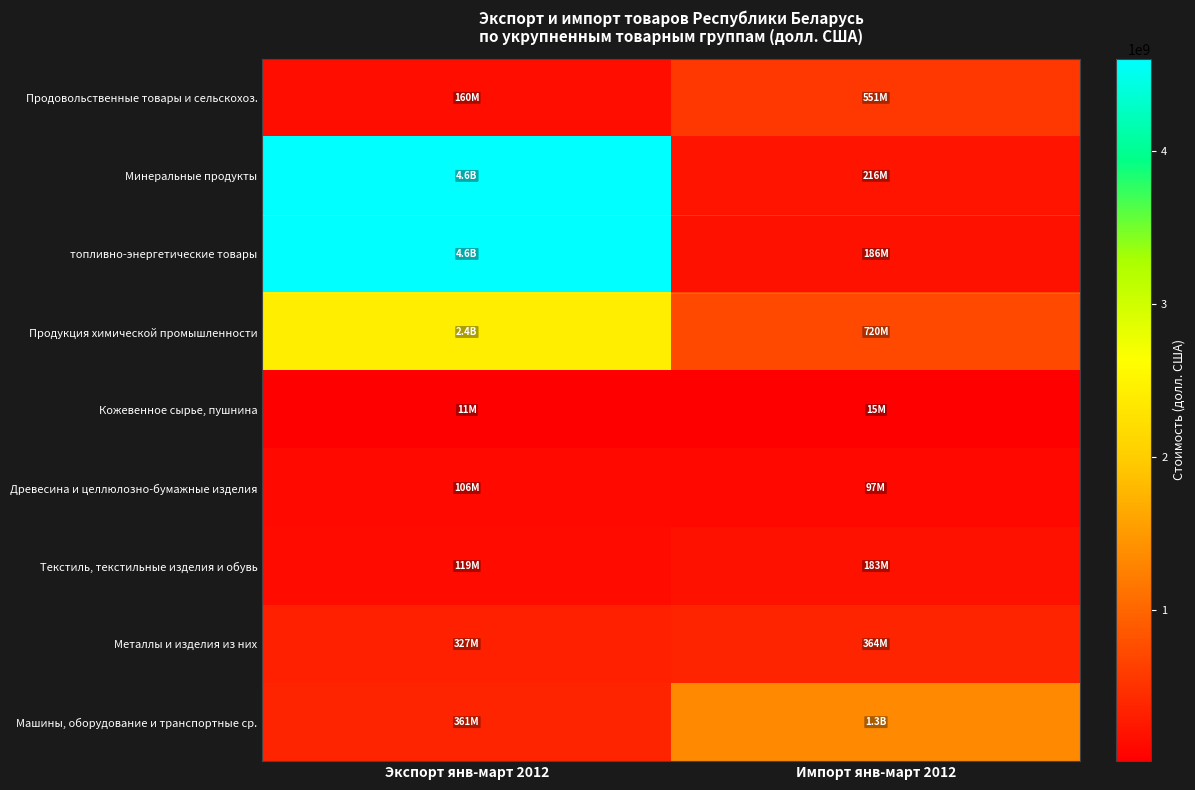

Reading left to right, list all the values displayed in this chart.

Продовольственные товары и сельскохоз.: Экспорт янв-март 2012=160181567	Импорт янв-март 2012=550668850
Минеральные продукты: Экспорт янв-март 2012=4605545046	Импорт янв-март 2012=216122601
топливно-энергетические товары: Экспорт янв-март 2012=4597385391	Импорт янв-март 2012=185784482
Продукция химической промышленности: Экспорт янв-март 2012=2424042404	Импорт янв-март 2012=719601610
Кожевенное сырье, пушнина: Экспорт янв-март 2012=10762199	Импорт янв-март 2012=15282817
Древесина и целлюлозно-бумажные изделия: Экспорт янв-март 2012=105800006	Импорт янв-март 2012=96997382
Текстиль, текстильные изделия и обувь: Экспорт янв-март 2012=119401536	Импорт янв-март 2012=183310949
Металлы и изделия из них: Экспорт янв-март 2012=327431625	Импорт янв-март 2012=363745618
Машины, оборудование и транспортные ср.: Экспорт янв-март 2012=361448386	Импорт янв-март 2012=1346083937